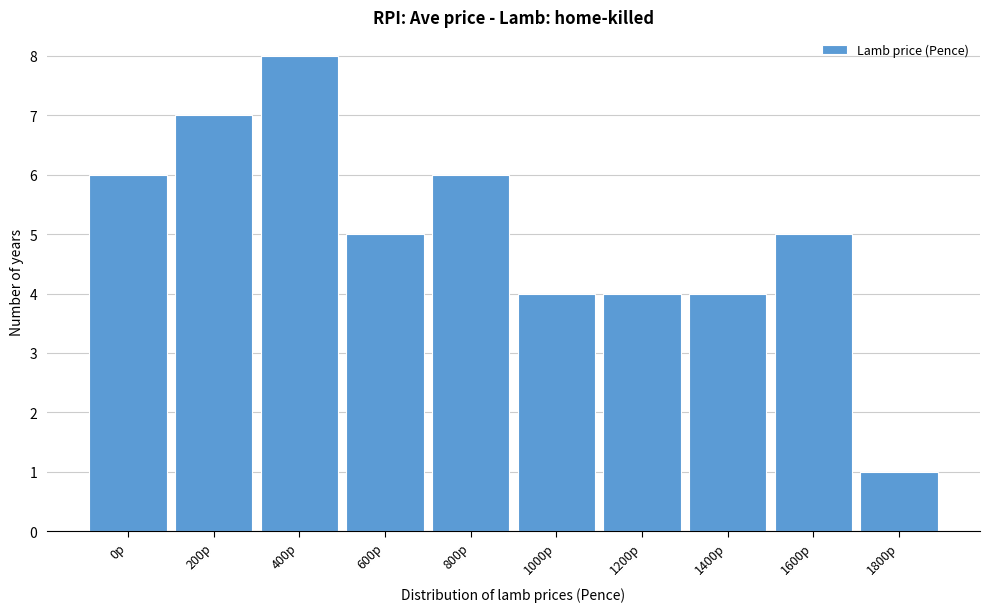

Reading right to left, list all the values displayed in this chart.

1800p=1	1600p=5	1400p=4	1200p=4	1000p=4	800p=6	600p=5	400p=8	200p=7	0p=6